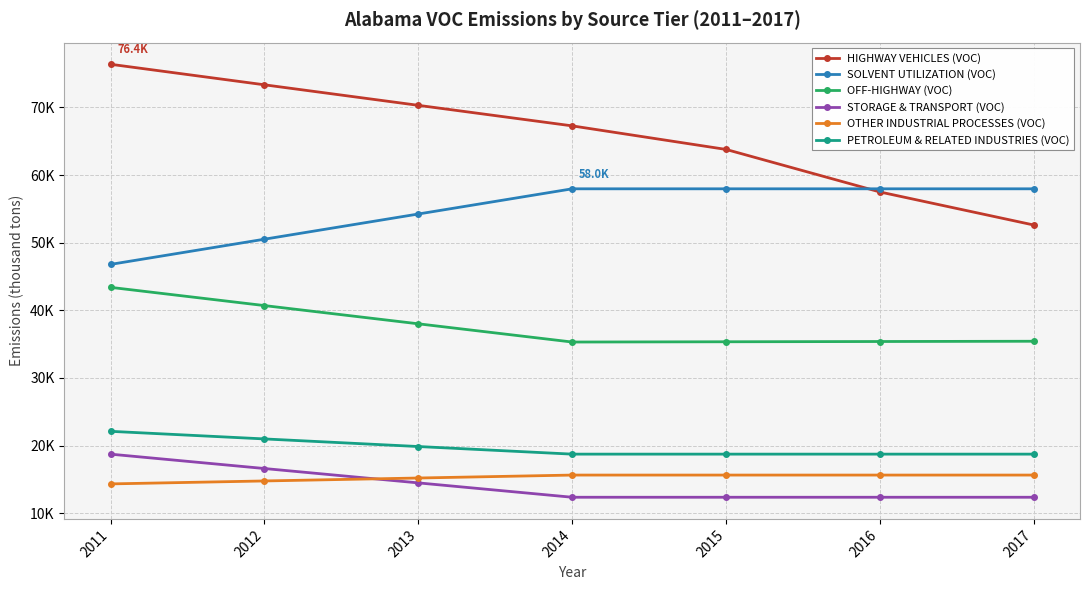

What are all the series names shown in the legend?

HIGHWAY VEHICLES (VOC), SOLVENT UTILIZATION (VOC), OFF-HIGHWAY (VOC), STORAGE & TRANSPORT (VOC), OTHER INDUSTRIAL PROCESSES (VOC), PETROLEUM & RELATED INDUSTRIES (VOC)